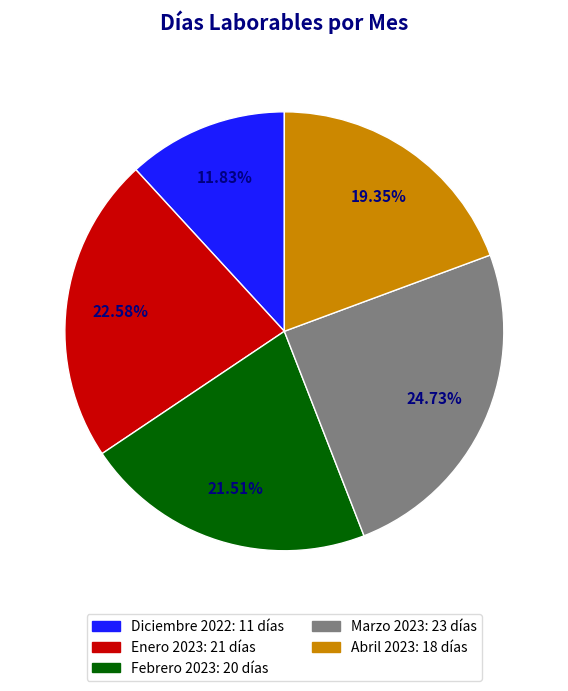

Does Diciembre 2022 represent more than half of the total?

No